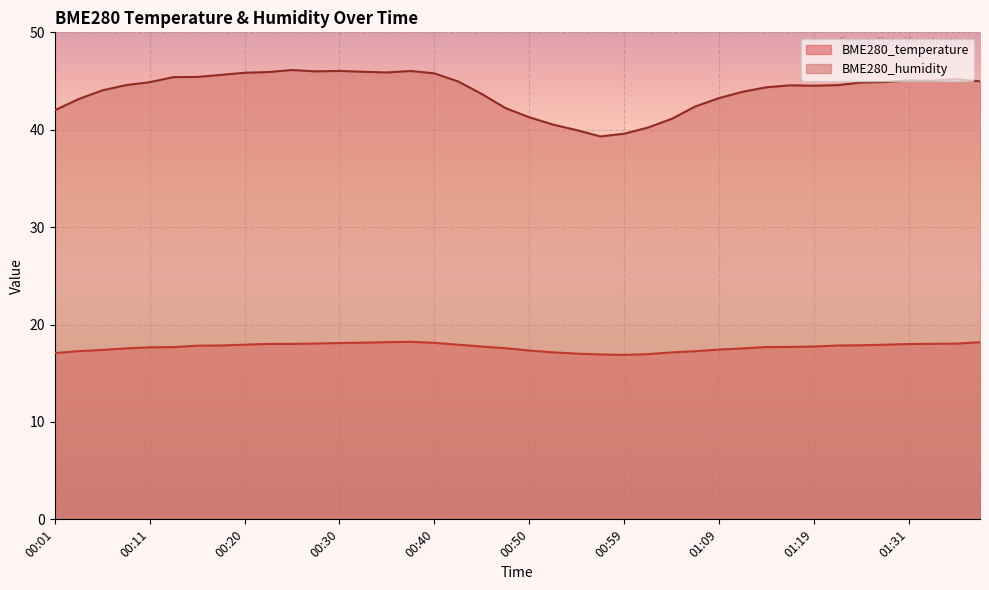

What is the maximum value for BME280_humidity?

46.1